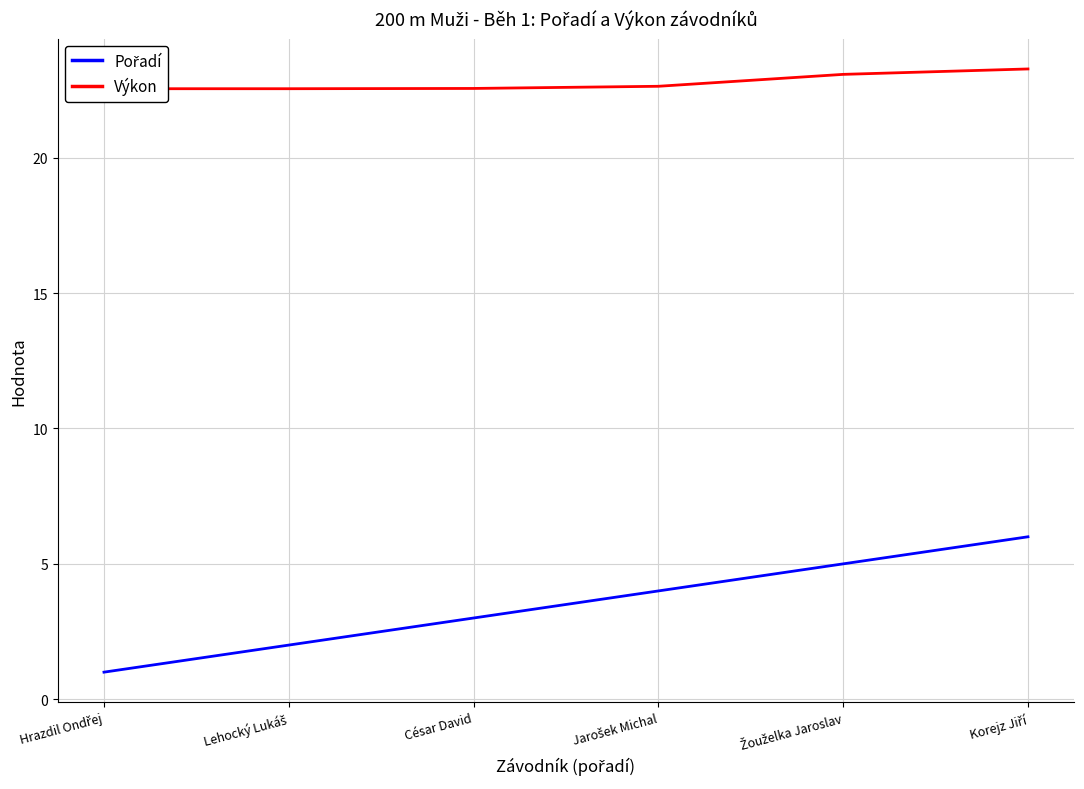

What is the difference between the maximum and minimum values in the Výkon series?

0.7